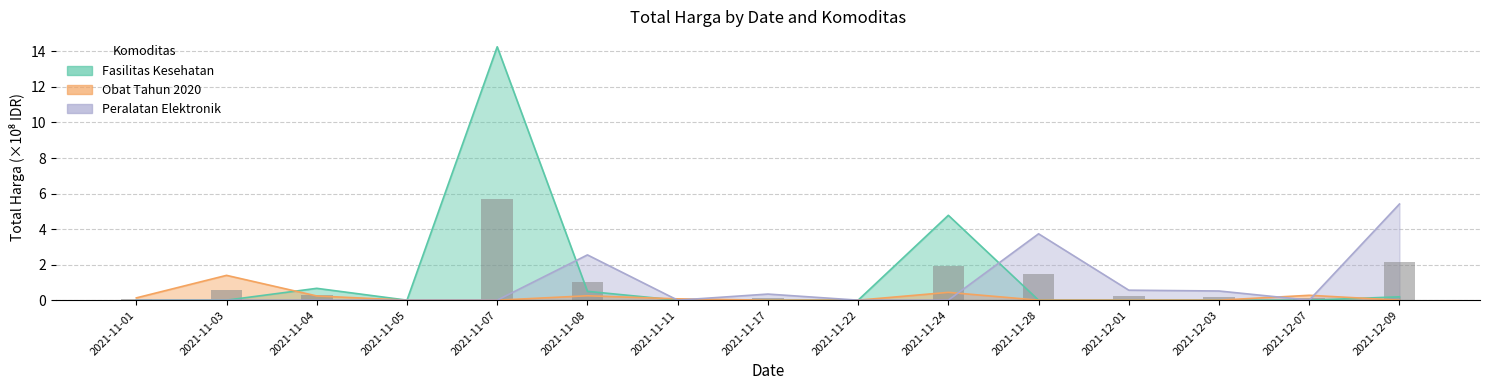

What is the difference between the second highest and second lowest values in the Obat Tahun 2020 series?

0.4